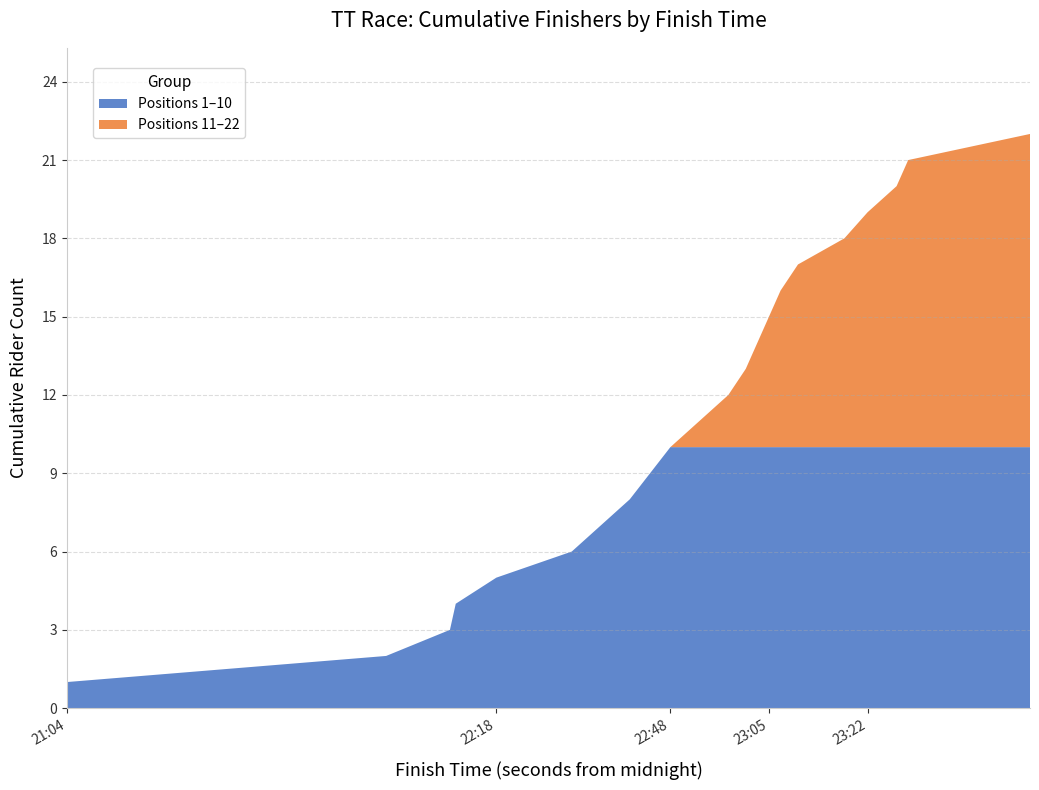

What is the total value across all series at 22:18?

5